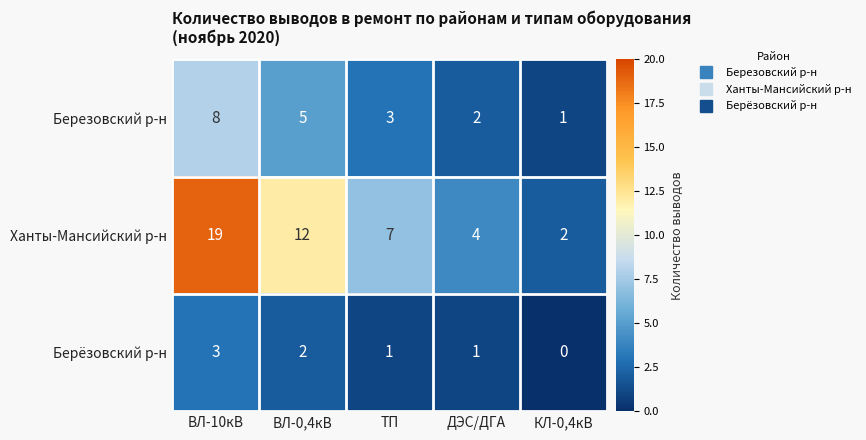

Which series has the widest spread of values?

Ханты-Мансийский р-н